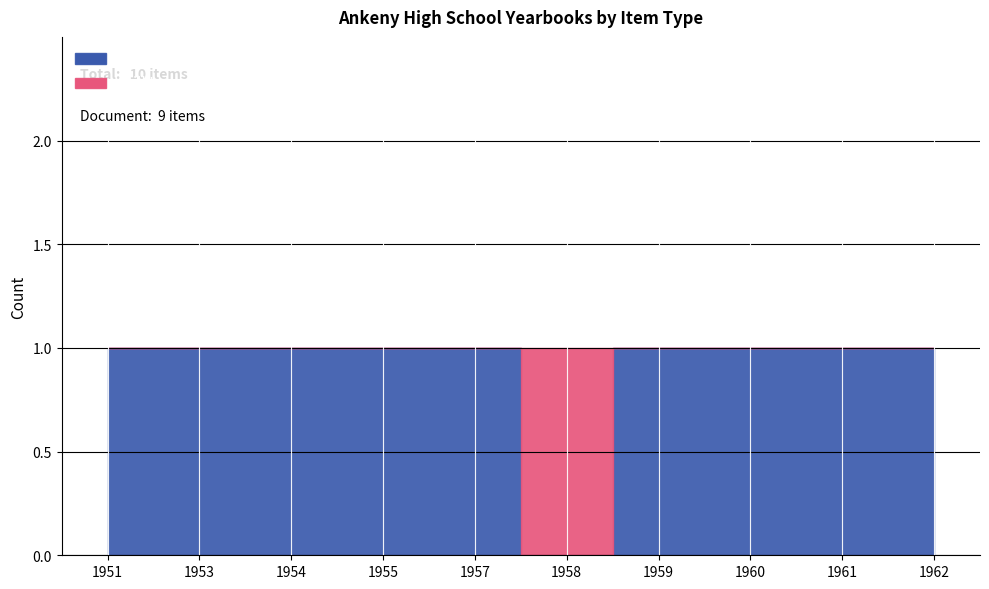

What is the sum of the Document values at 1962 and 1959?

2